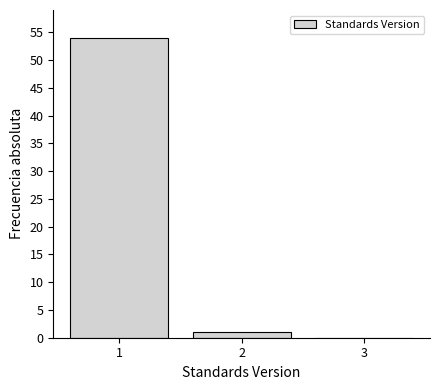

Reading left to right, transcribe this chart: for each bar, give the range it covers on the x-axis and its height. The values are not printed on the chart, so give them approximately, as read against the axis.

0.5 to 1.5: 54
1.5 to 2.5: 1
2.5 to 3.5: 0